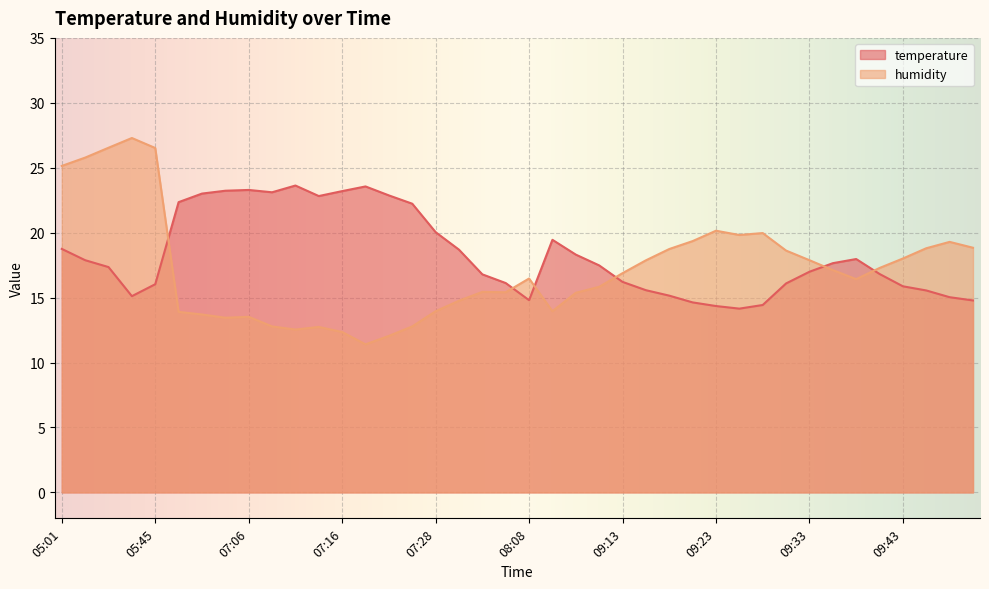

Which series ends up on top after the final intersection of temperature and humidity?

humidity